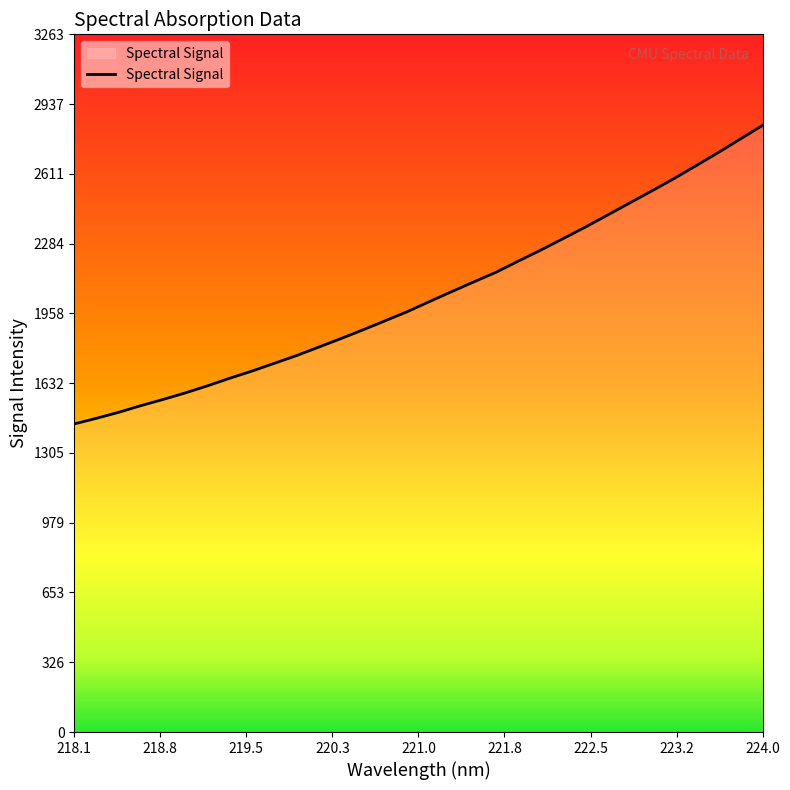

What is the greatest value displayed?

2837.8